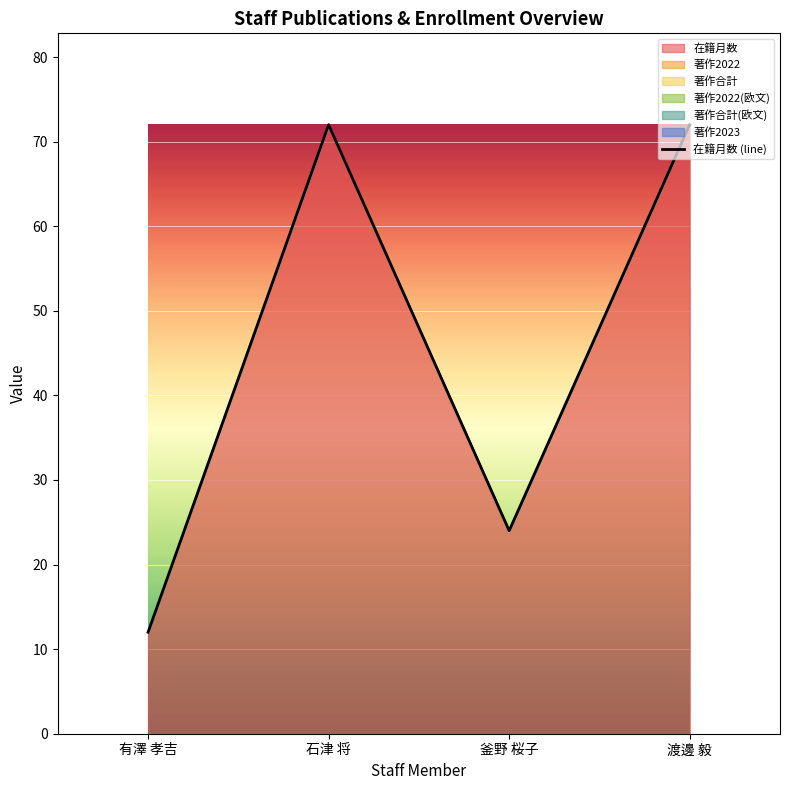

Reading right to left, extract all data points from this chart.

72	24	72	12